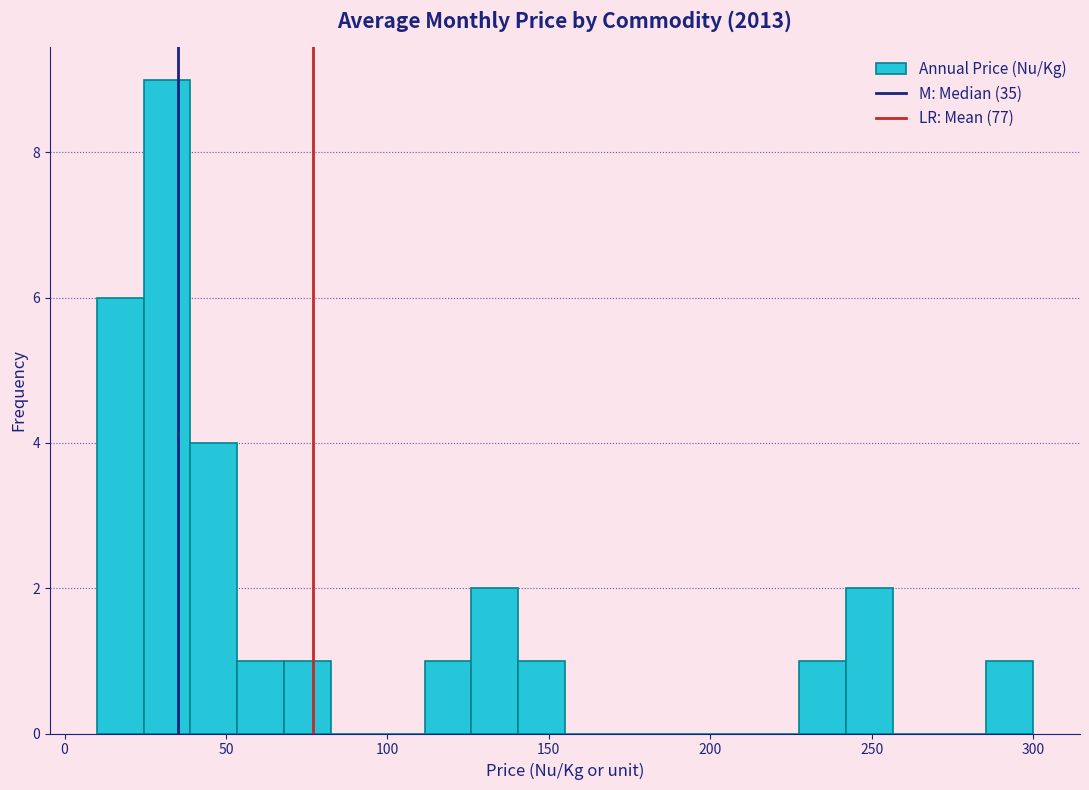

Read against the x-axis, roughly where is the centre of the tallest bar?

30